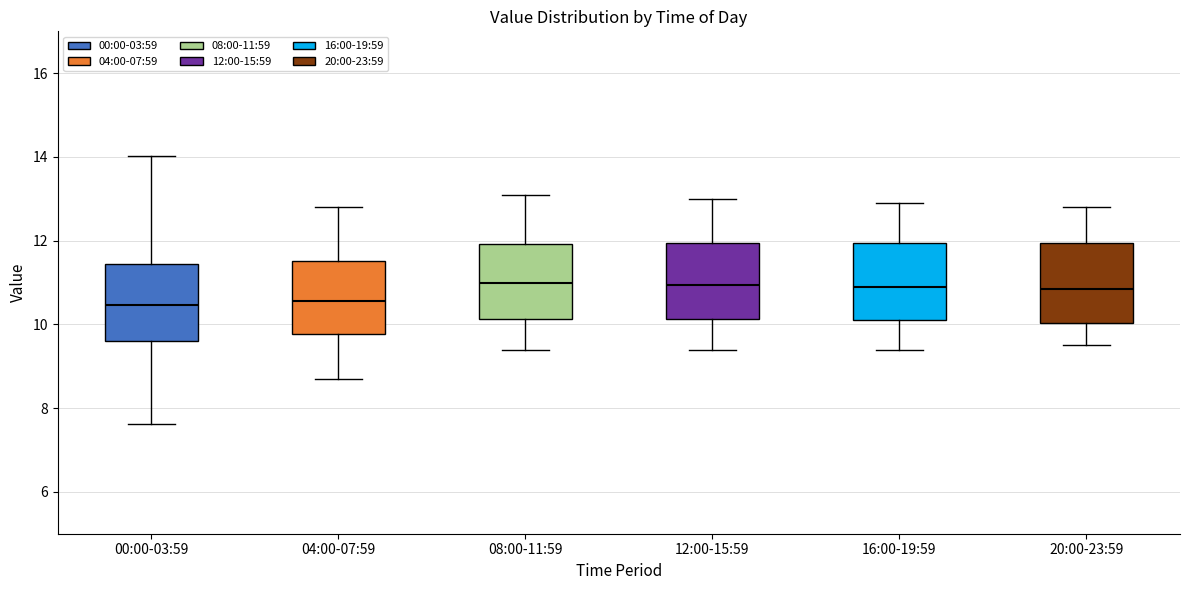

Reading left to right, read every box against the y-axis: the position of its median line, the range the box covers, and the ends of its whiskers. The values are not printed on the chart, so give them approximately, as read against the axis.

00:00-03:59: median 10.4, box 9.6 to 11.4, whiskers 7.6 to 14.0
04:00-07:59: median 10.6, box 9.8 to 11.6, whiskers 8.8 to 12.8
08:00-11:59: median 11.0, box 10.2 to 12.0, whiskers 9.4 to 13.2
12:00-15:59: median 11.0, box 10.2 to 12.0, whiskers 9.4 to 13.0
16:00-19:59: median 11.0, box 10.2 to 12.0, whiskers 9.4 to 13.0
20:00-23:59: median 10.8, box 10.0 to 12.0, whiskers 9.6 to 12.8